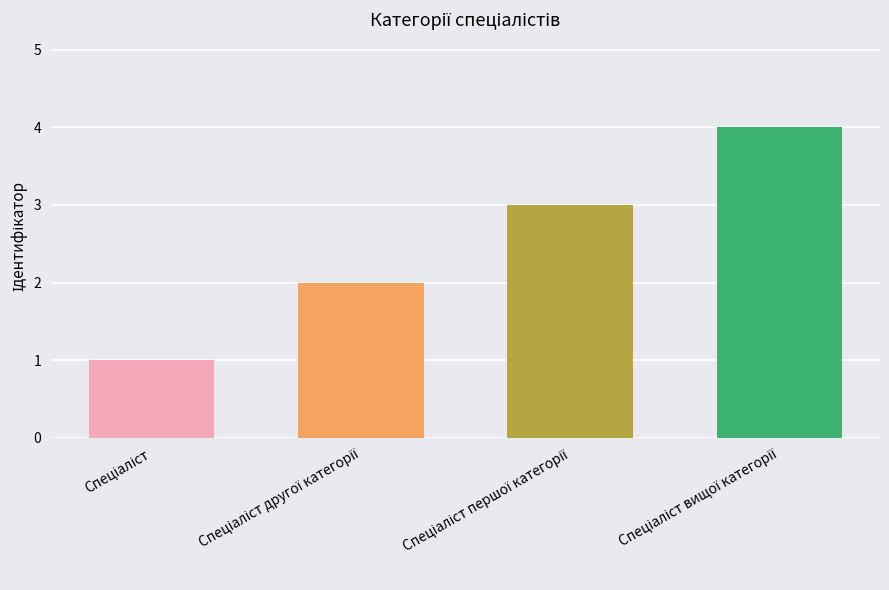

What is the greatest value displayed?

4